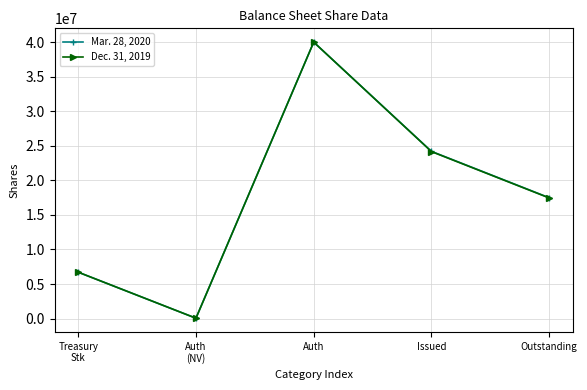

Between Auth and Issued, which series saw the biggest shift?

Dec. 31, 2019